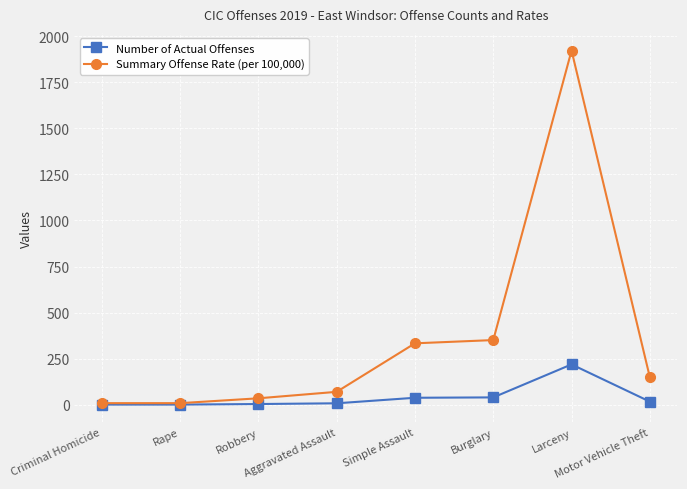

Rank the series by their maximum value, from lowest to highest.

Number of Actual Offenses, Summary Offense Rate (per 100,000)